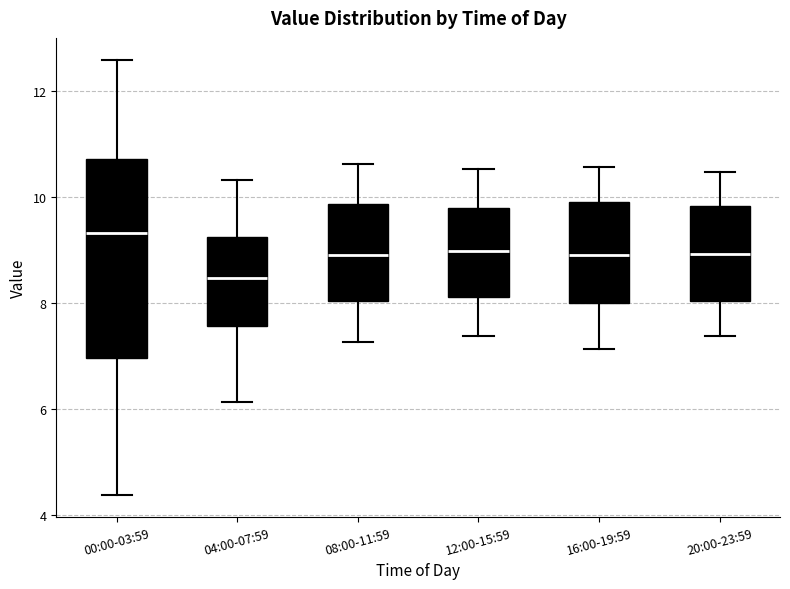

Which box has the lowest median line?

04:00-07:59